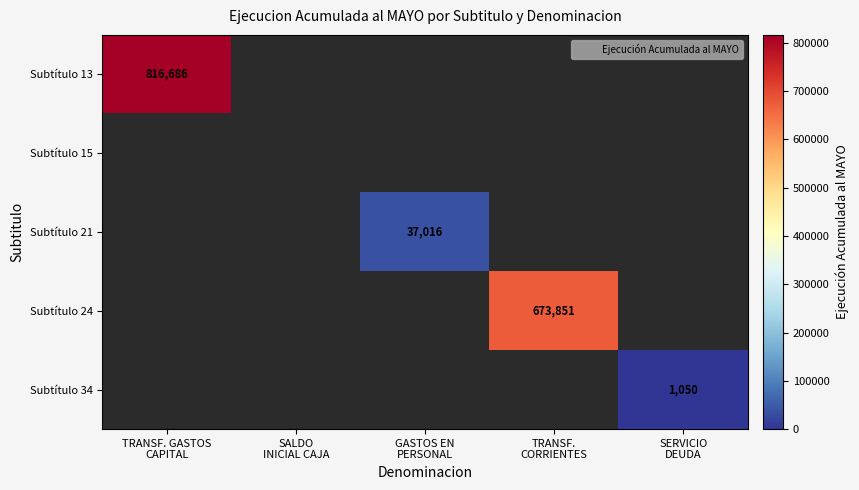

At how many categories does at least one series exceed 531528?

2